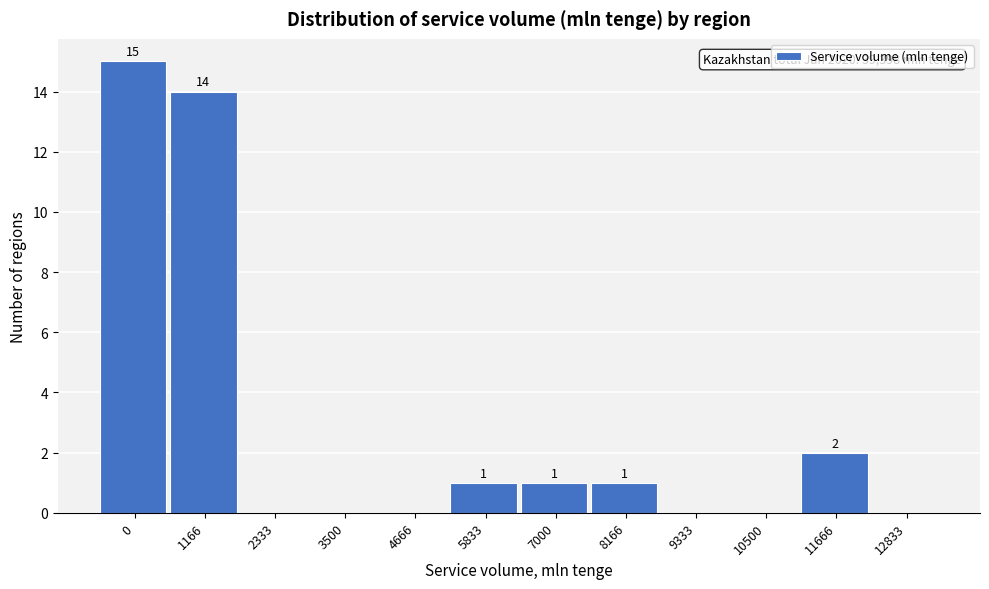

Reading left to right, what are all the values shown in this chart?

0=15	1166=14	2333=0	3500=0	4666=0	5833=1	7000=1	8166=1	9333=0	10500=0	11666=2	12833=0